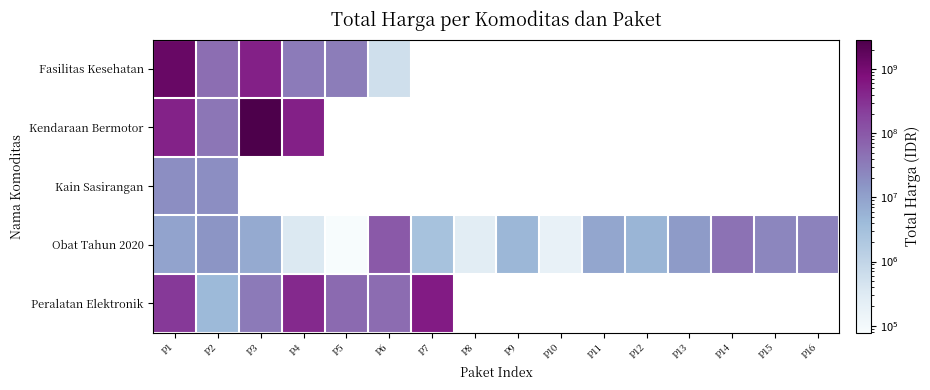

Count the number of categories in the chart.

16